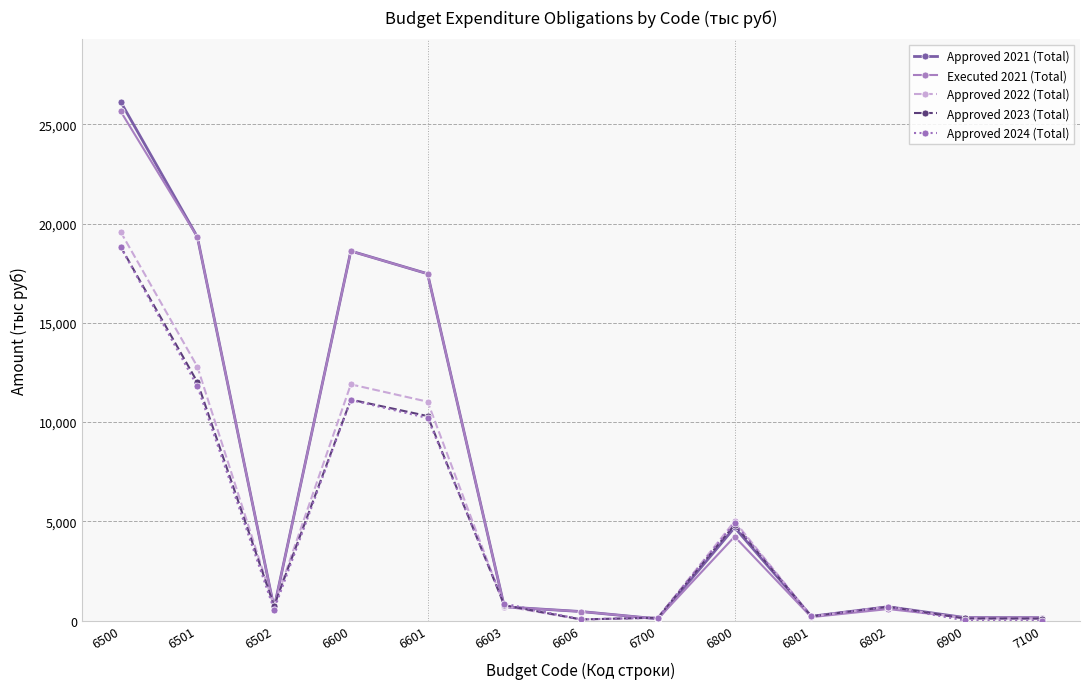

Where does the Approved 2022 (Total) series first go above 726?

6500